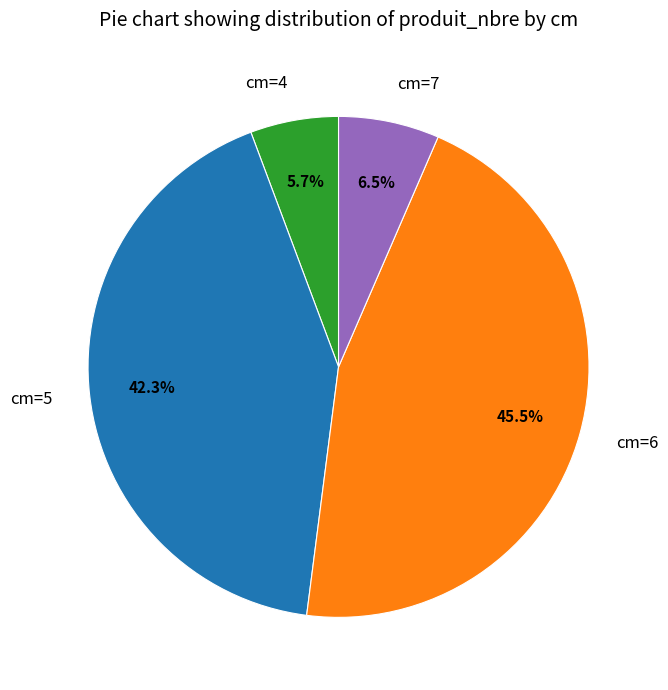

Count the number of slices in the pie.

4